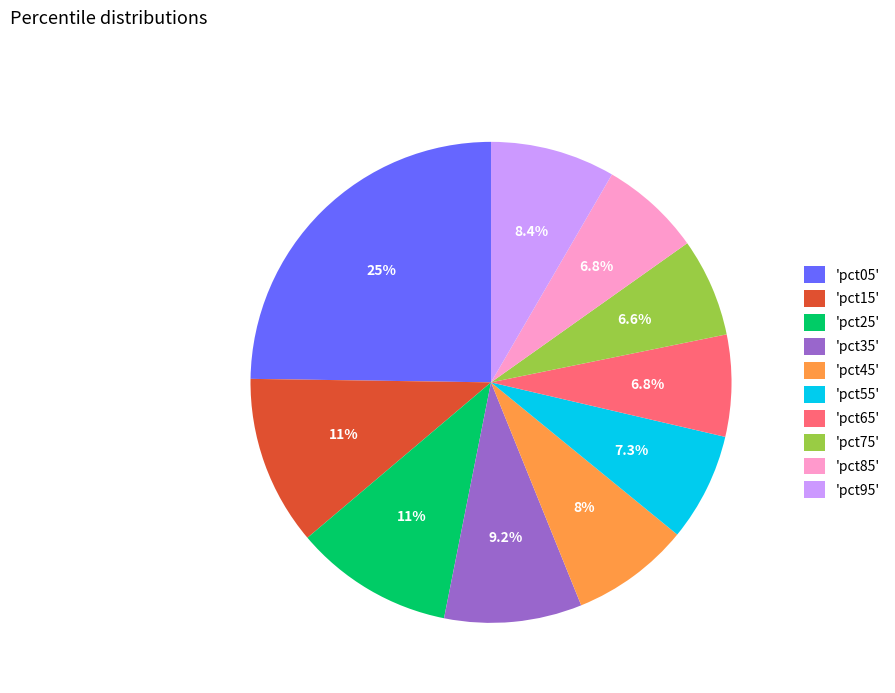

Which has a higher value, 'pct25' or 'pct85'?

'pct25'